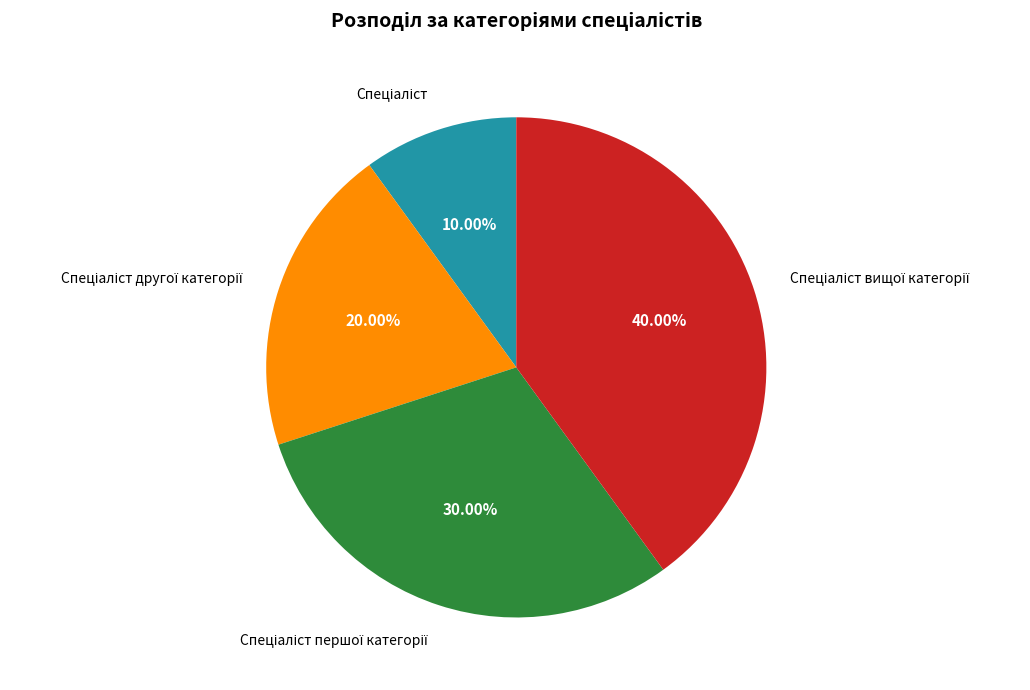

Is there a majority slice in this chart?

No